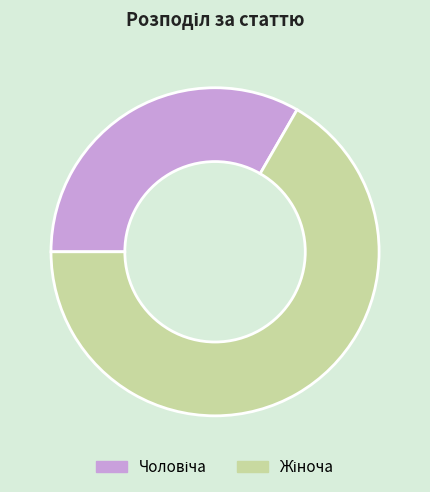

Is there any slice that represents more than half of the pie?

Yes